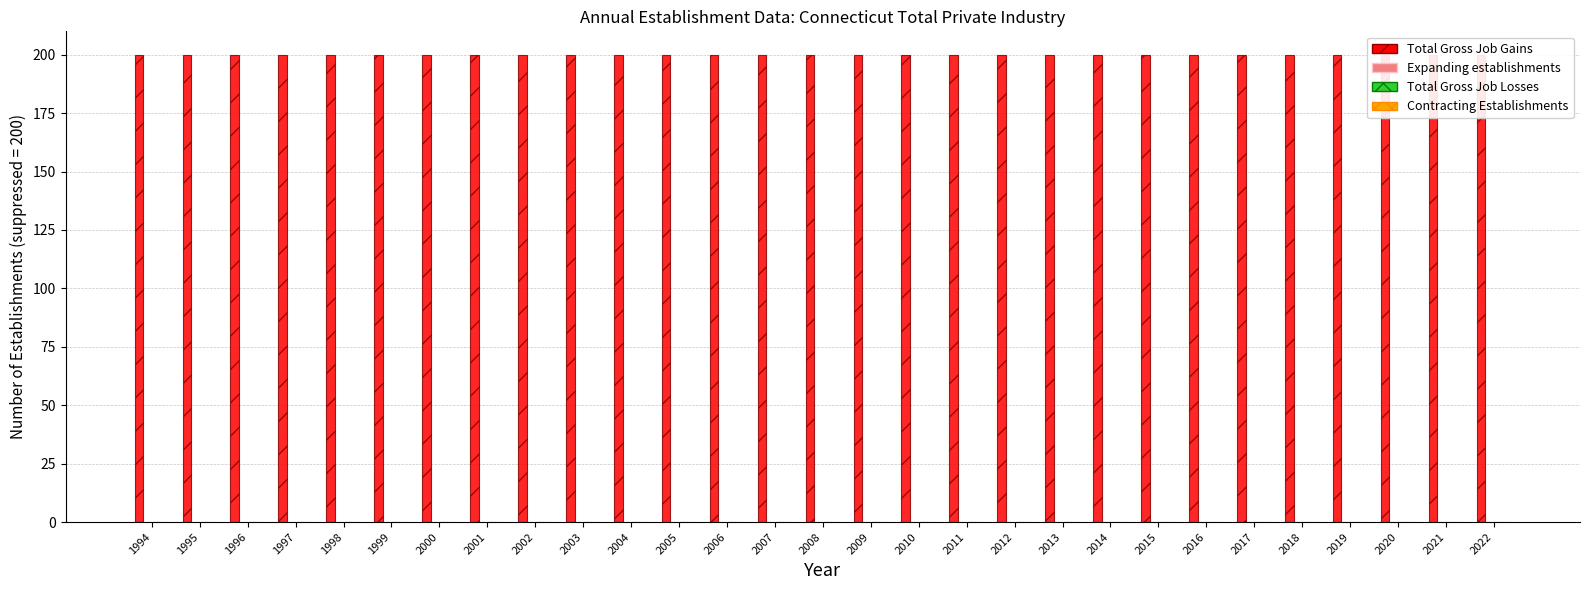

At how many categories does at least one series exceed 12?

29